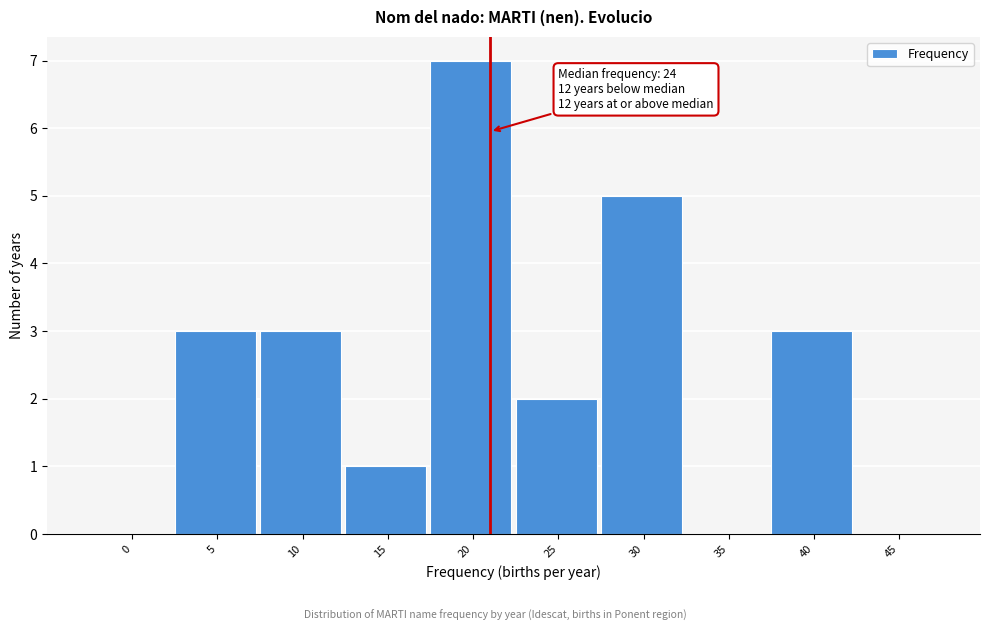

Reading left to right, list all the values displayed in this chart.

0=0	5=3	10=3	15=1	20=7	25=2	30=5	35=0	40=3	45=0